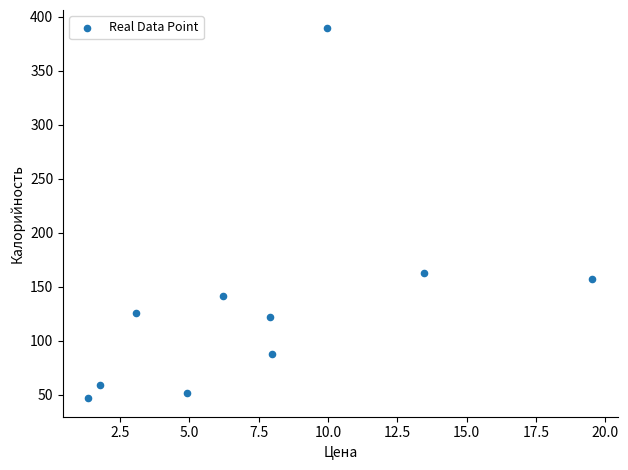

What is the range of Y values (max minus min)?

342